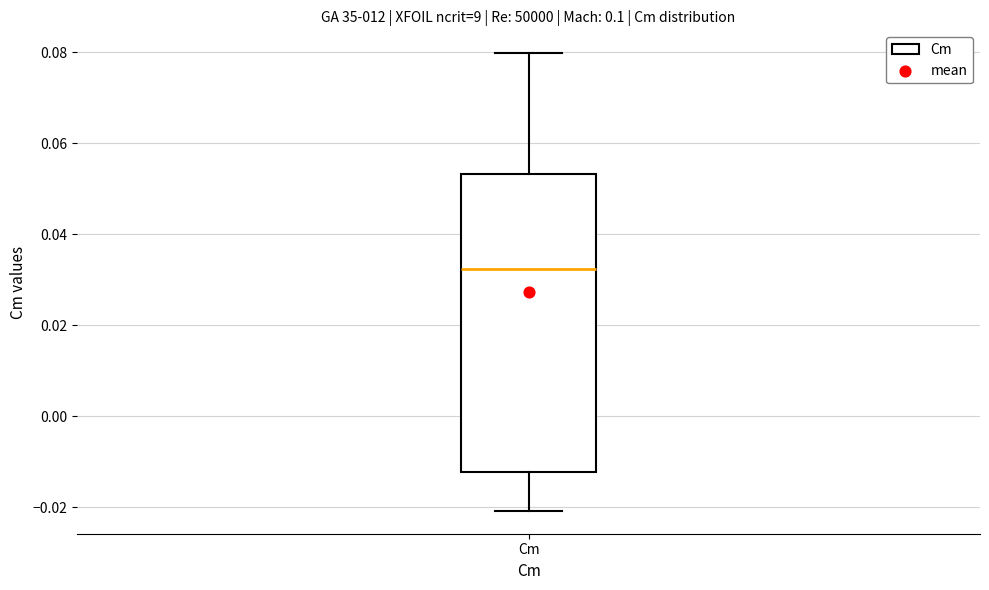

Read this box plot against the y-axis: the position of the median line, the range covered by the box, and the ends of both whiskers. The values are not printed on the chart, so give them approximately, as read against the axis.

median 0.032, box -0.012 to 0.054, whiskers -0.020 to 0.080